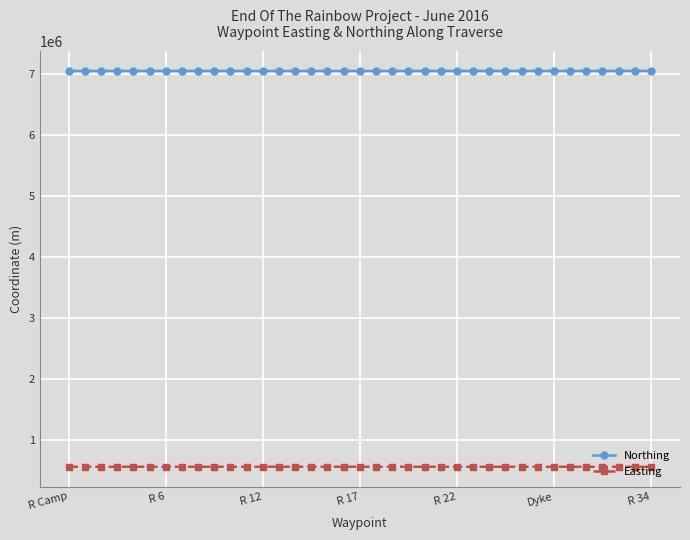

True or false: Easting and Northing cross at least once.

False